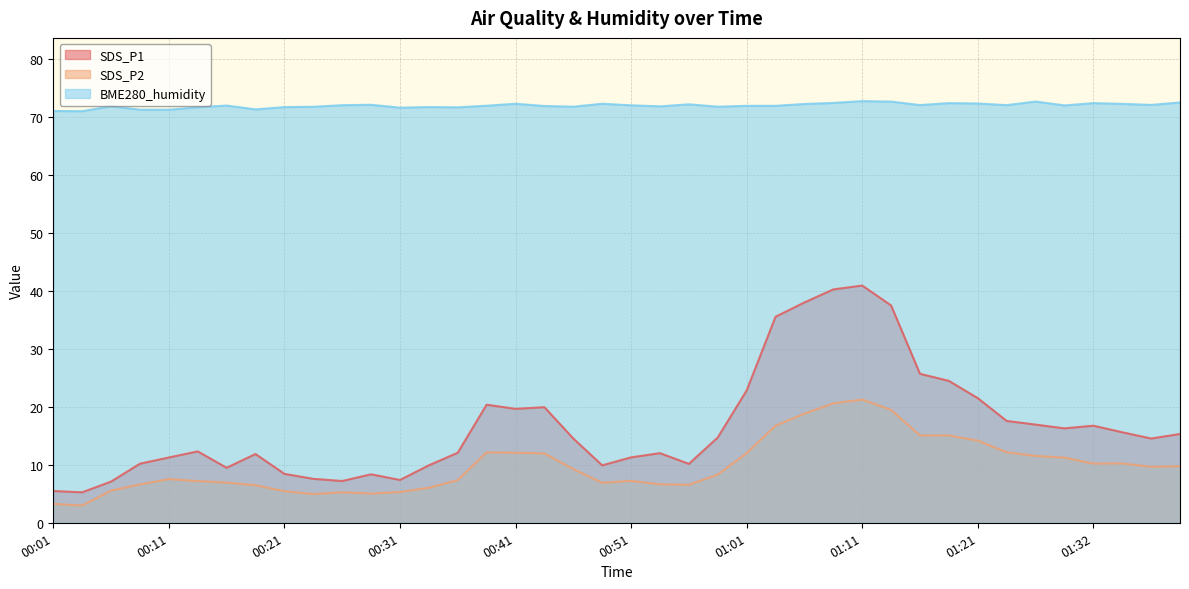

Is it true that SDS_P2 equals 3.2 at 00:01?

True